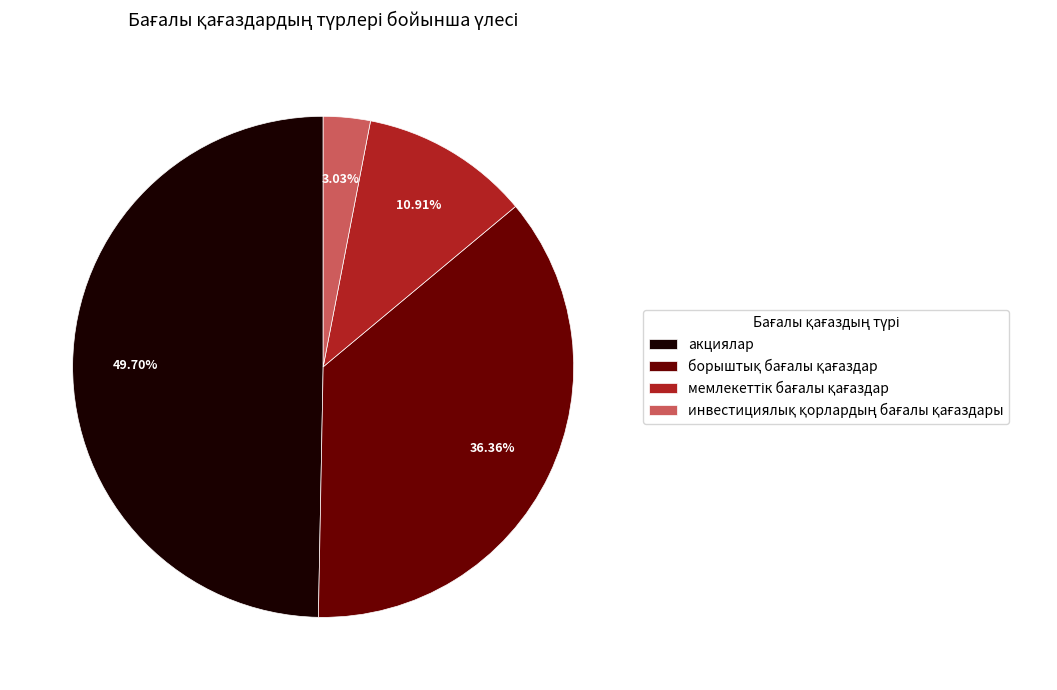

To the nearest percent, what is the average slice percentage?

25%